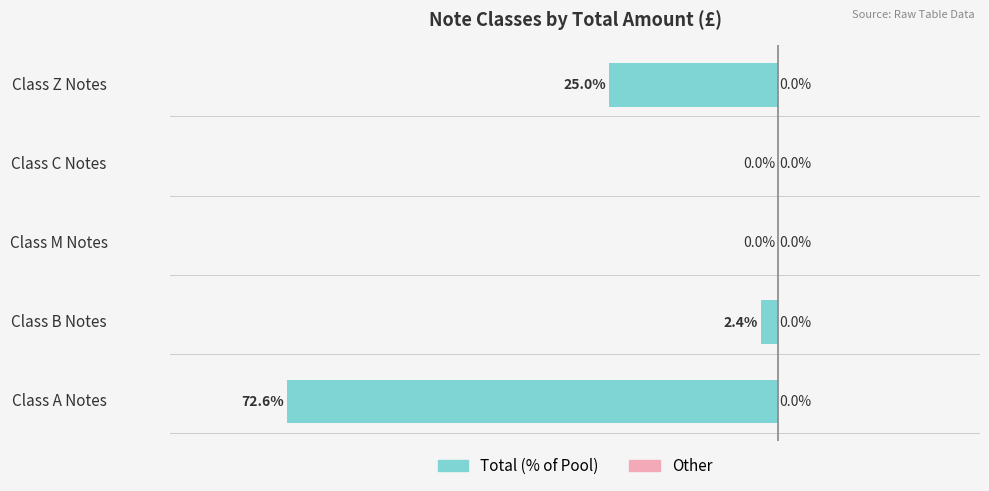

Which has a higher value, Class Z Notes or Class M Notes?

Class M Notes